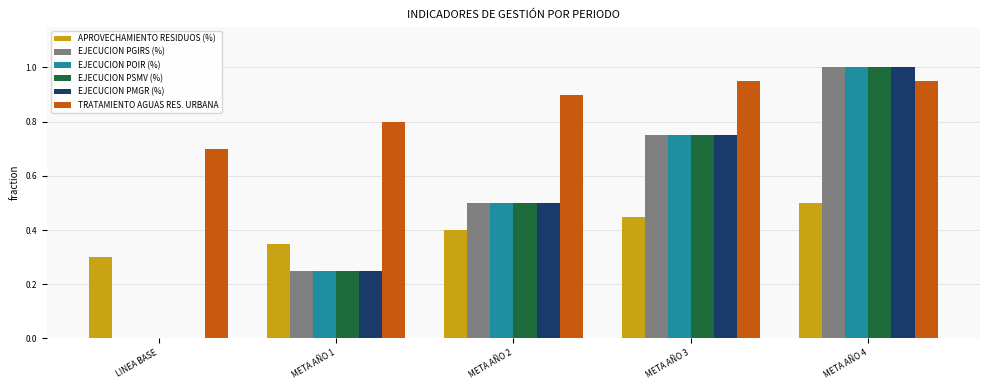

At which category does the chart reach its peak across all series?

META AÑO 4